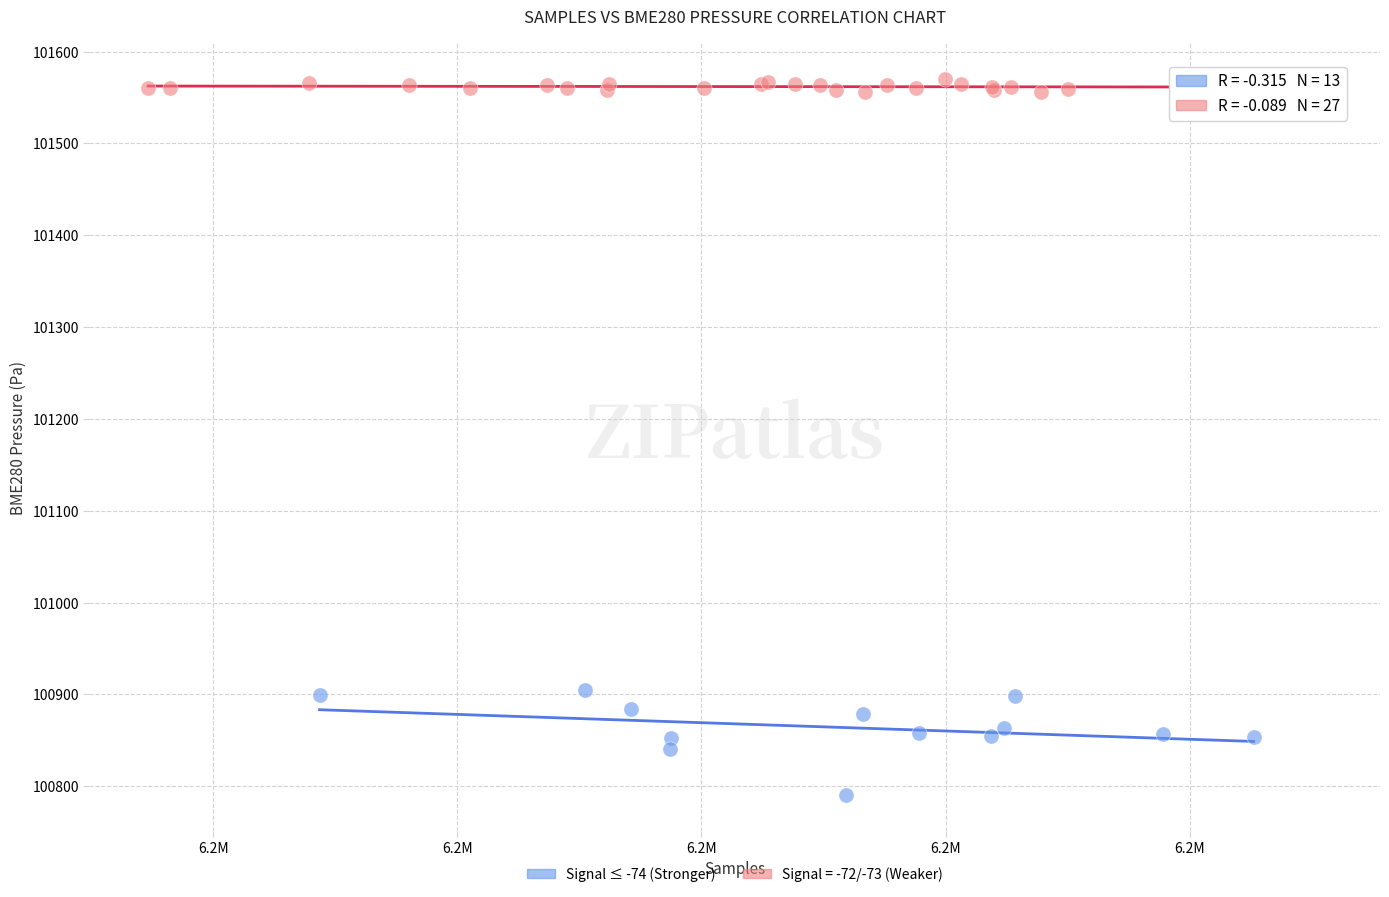

Which series reaches the minimum Y coordinate?

Signal ≤ -74 (Stronger)